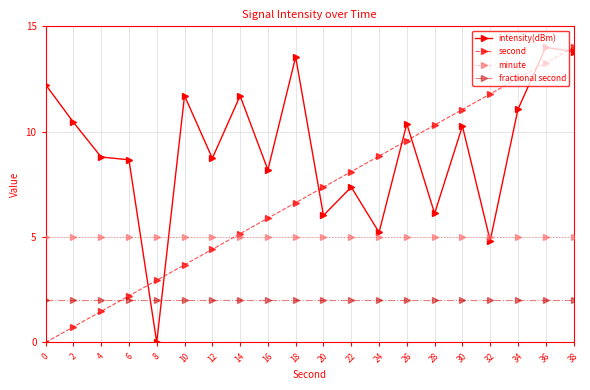

At which category does intensity(dBm) reach its first local valley?

8